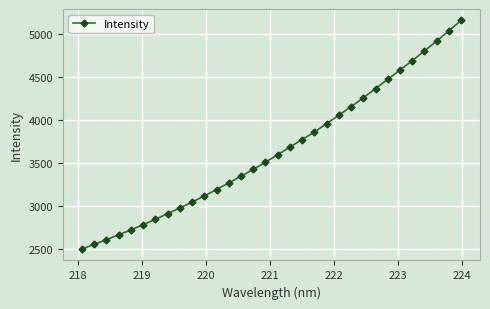

What is the value of the 32nd point from the left?

5154.8